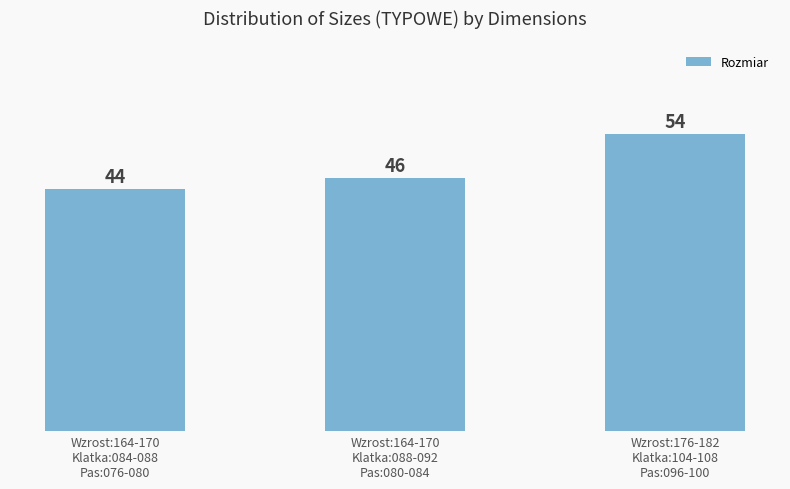

The value at Wzrost:164-170
Klatka:084-088
Pas:076-080 is 78. True or false?

False